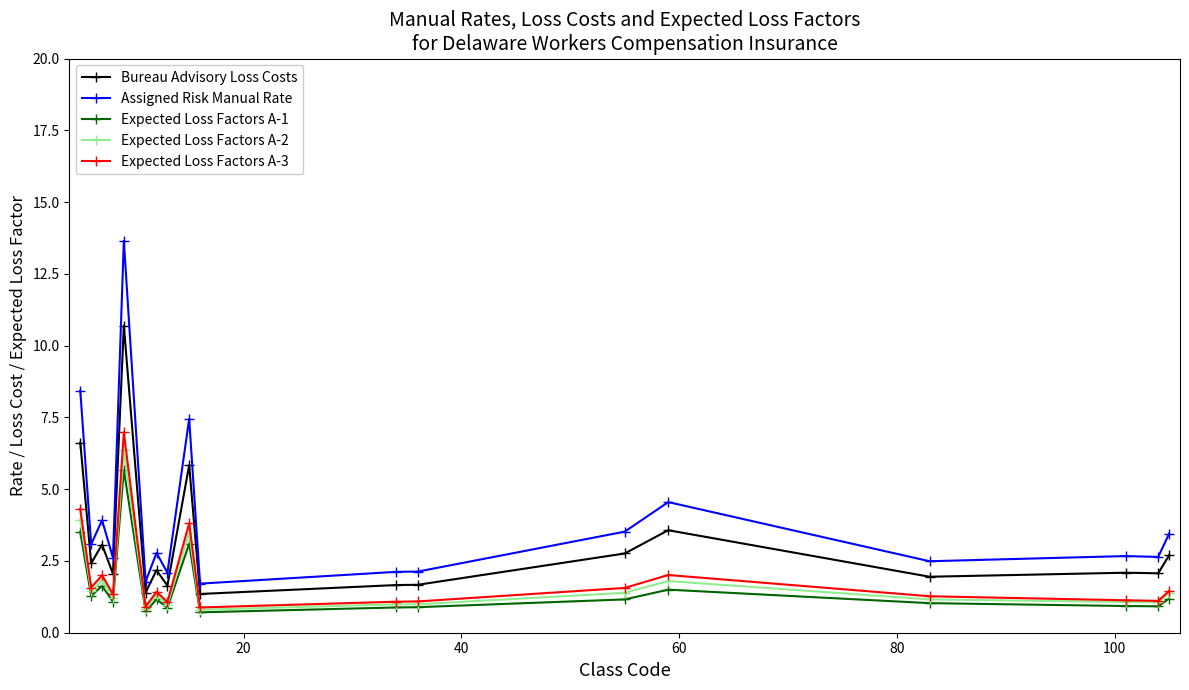

What is the value of the Expected Loss Factors A-3 point at the 14th from the left?

2.0